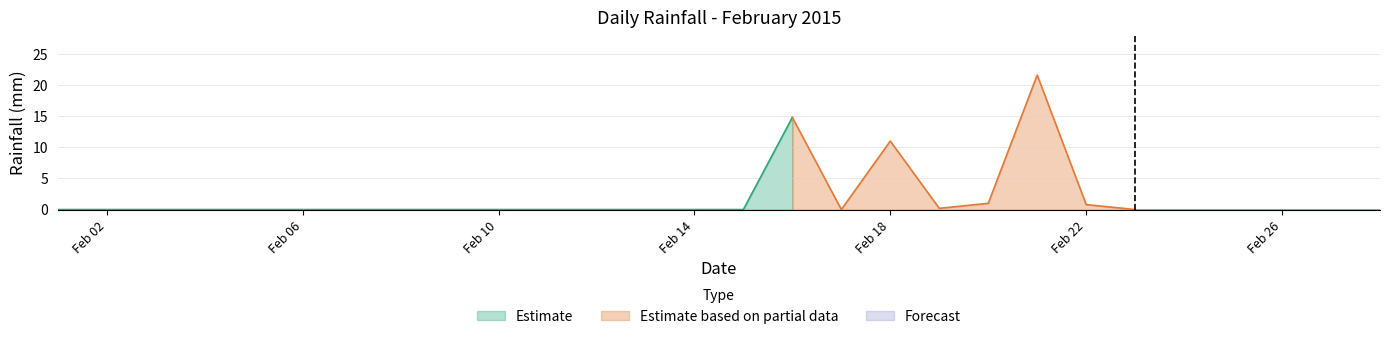

Count the number of categories in the chart.

28